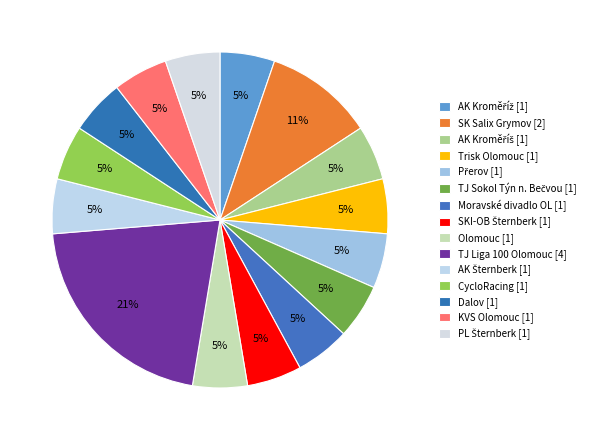

Rank the categories by value from highest to lowest.

TJ Liga 100 Olomouc, SK Salix Grymov, AK Kroměříž, AK Kroměříš, Trisk Olomouc, Přerov, TJ Sokol Týn n. Bečvou, Moravské divadlo OL, SKI-OB Šternberk, Olomouc, AK Šternberk, CycloRacing, Dalov, KVS Olomouc, PL Šternberk